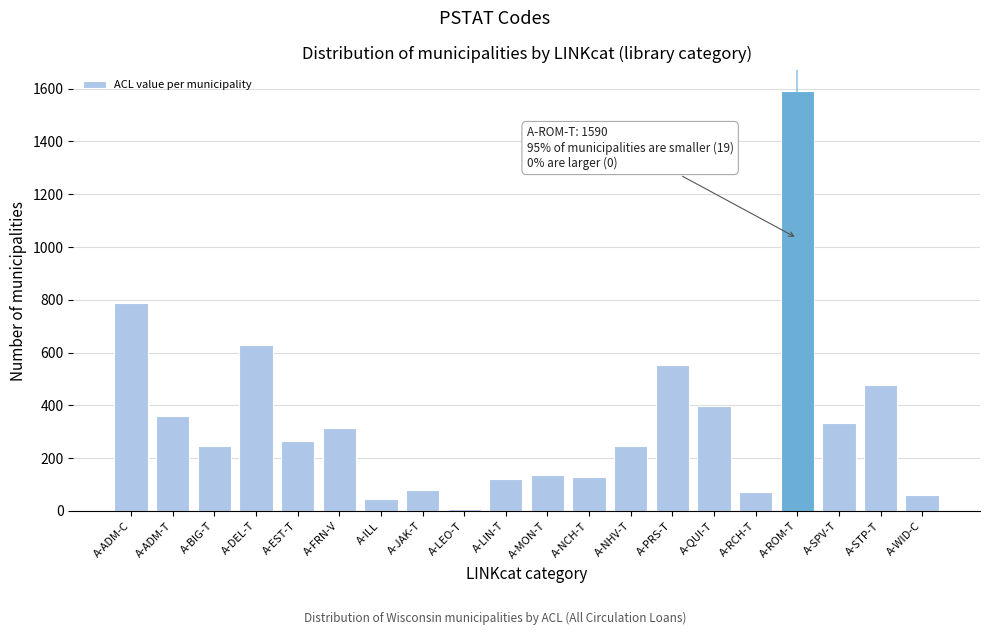

What is the maximum value shown in the chart?

1590